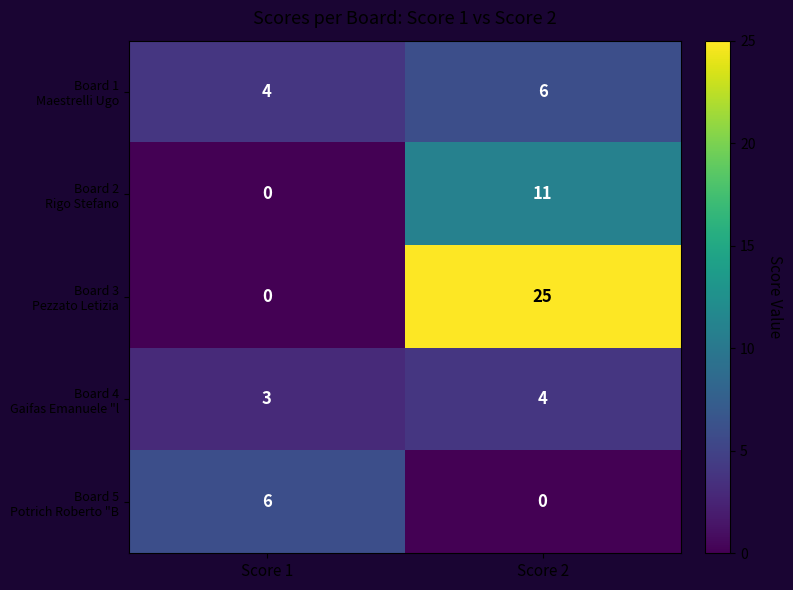

What is the difference between the highest and lowest values at Score 2?

25